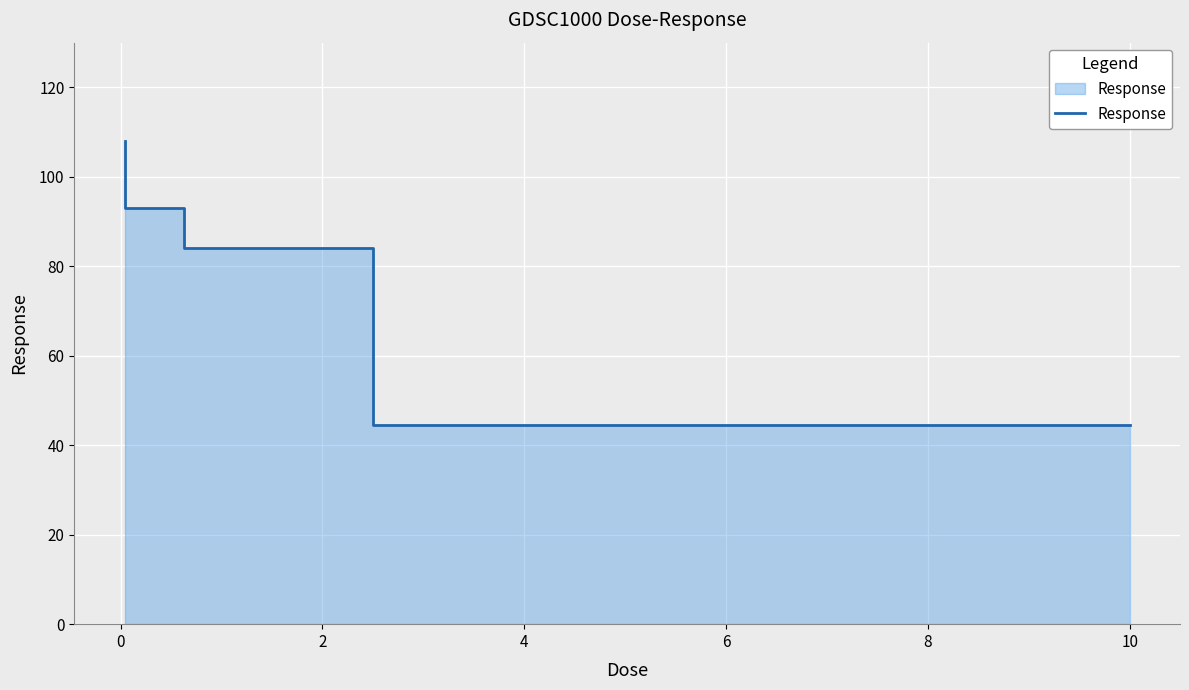

The value at 4 is 30.9. True or false?

False